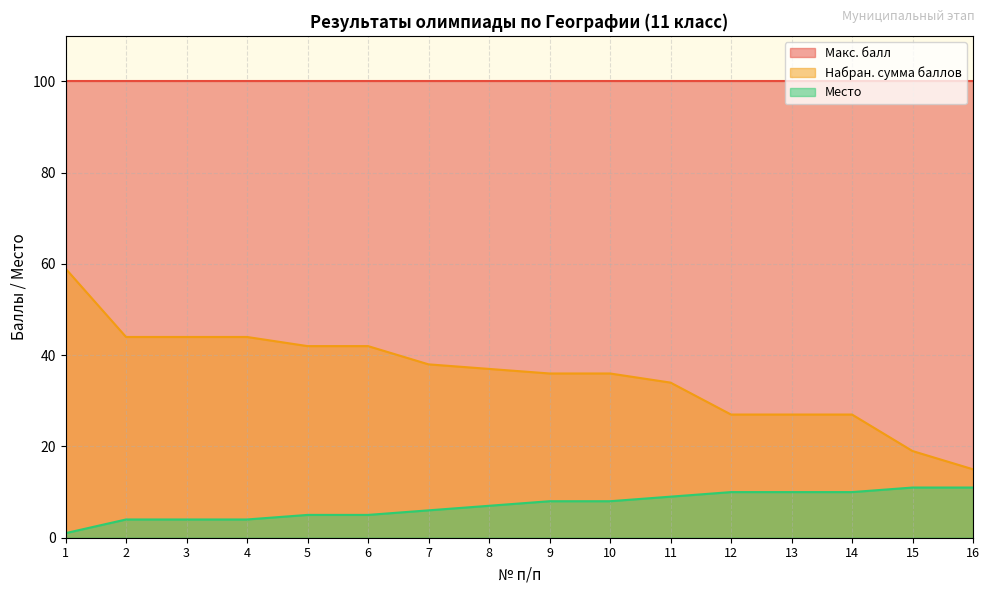

True or false: Набран. сумма баллов and Место intersect in this chart.

False